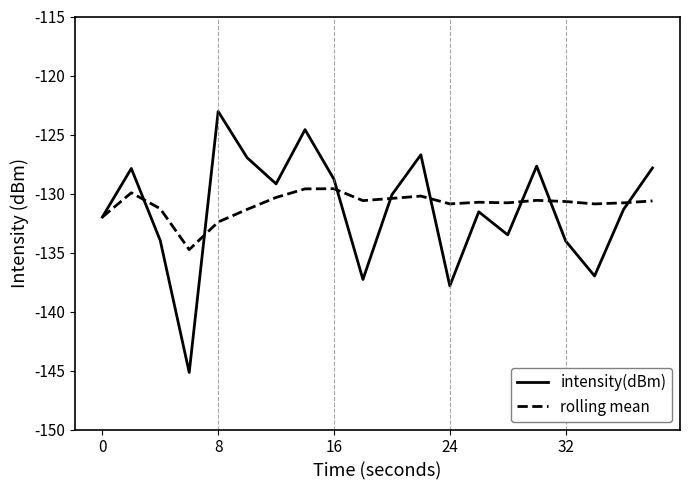

What is the lowest value of the intensity(dBm) series?

-145.2